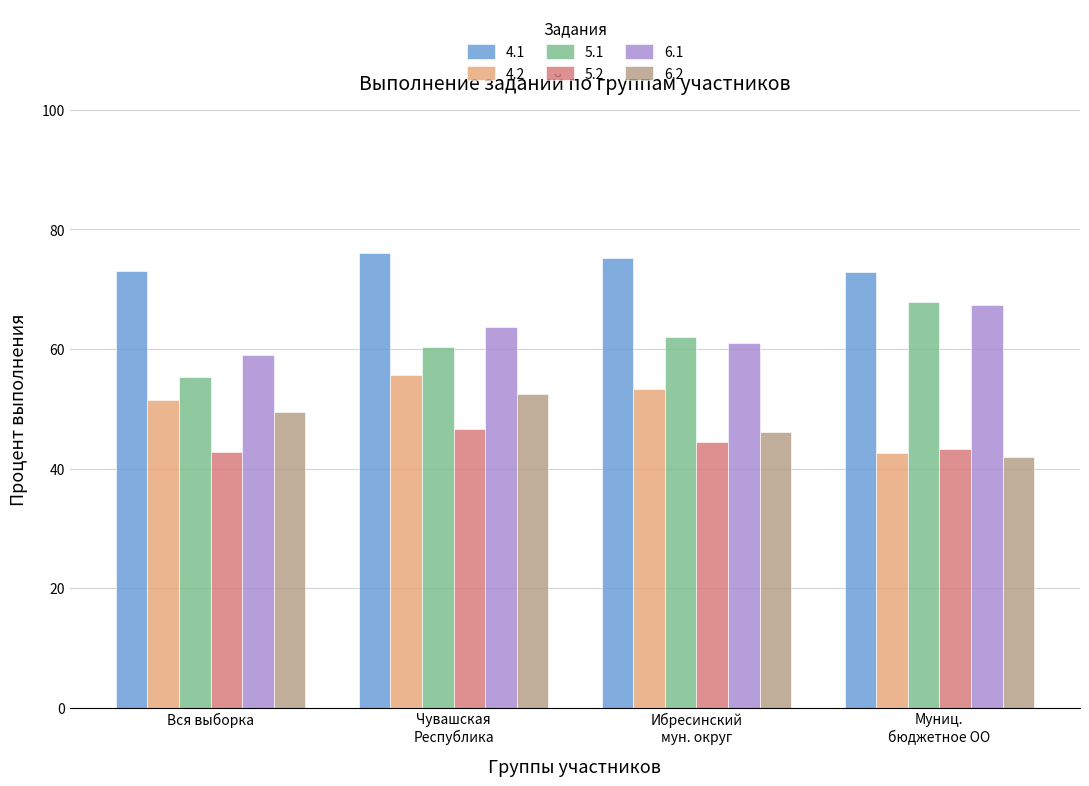

What is the spread (max minus min) of values at Вся выборка?

30.4